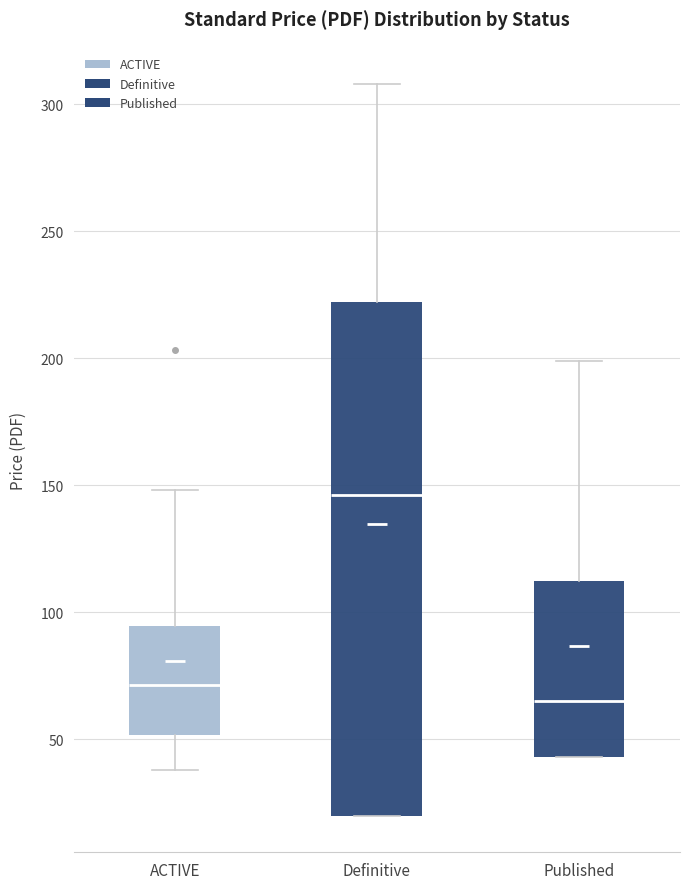

Reading left to right, read every box against the y-axis: the position of its median line, the range the box covers, and the ends of its whiskers. The values are not printed on the chart, so give them approximately, as read against the axis.

ACTIVE: median 70, box 50 to 95, whiskers 40 to 150
Definitive: median 145, box 20 to 220, whiskers 20 to 310
Published: median 65, box 45 to 110, whiskers 45 to 200